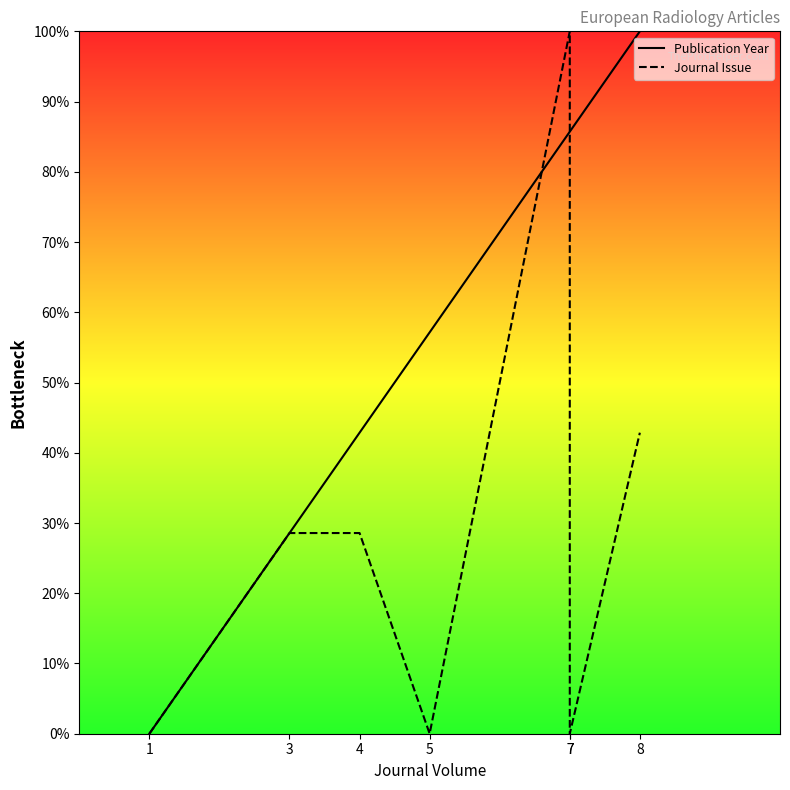

How many data points in Journal Issue are above 28?

4